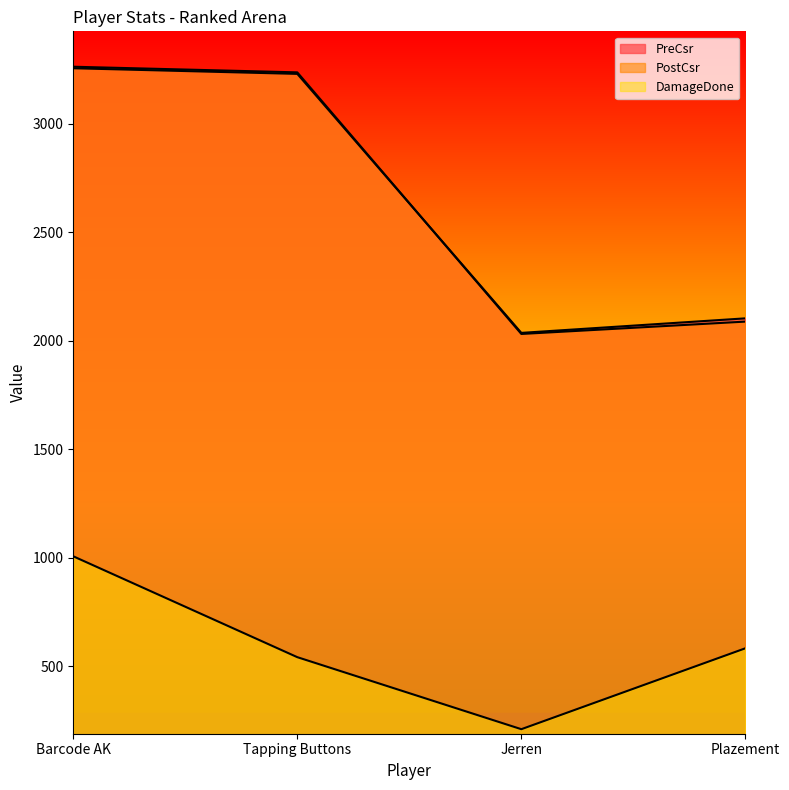

Which series has the widest spread of values?

PostCsr